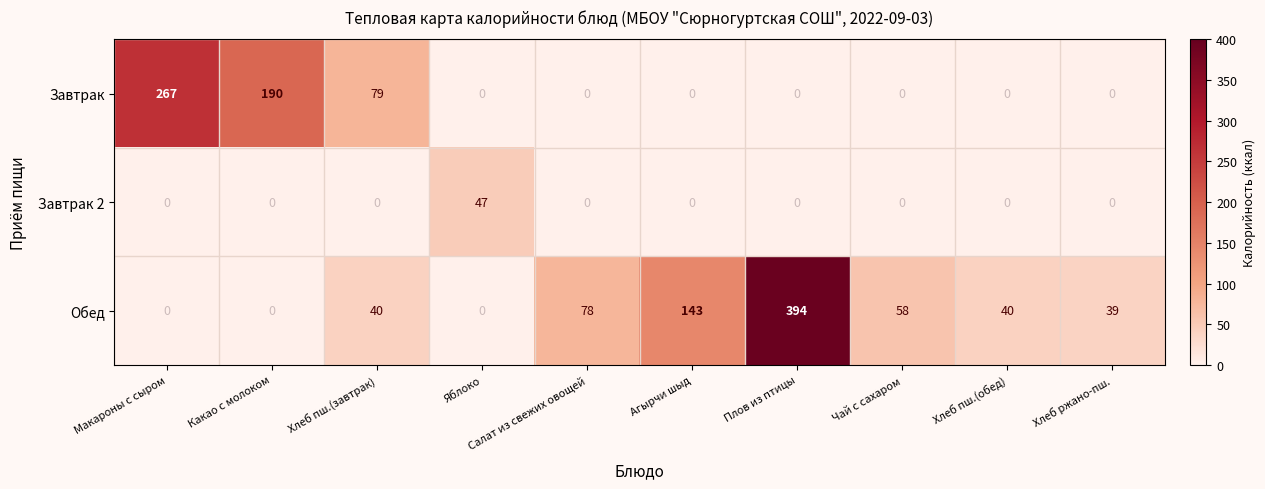

At how many categories does at least one series exceed 244?

2